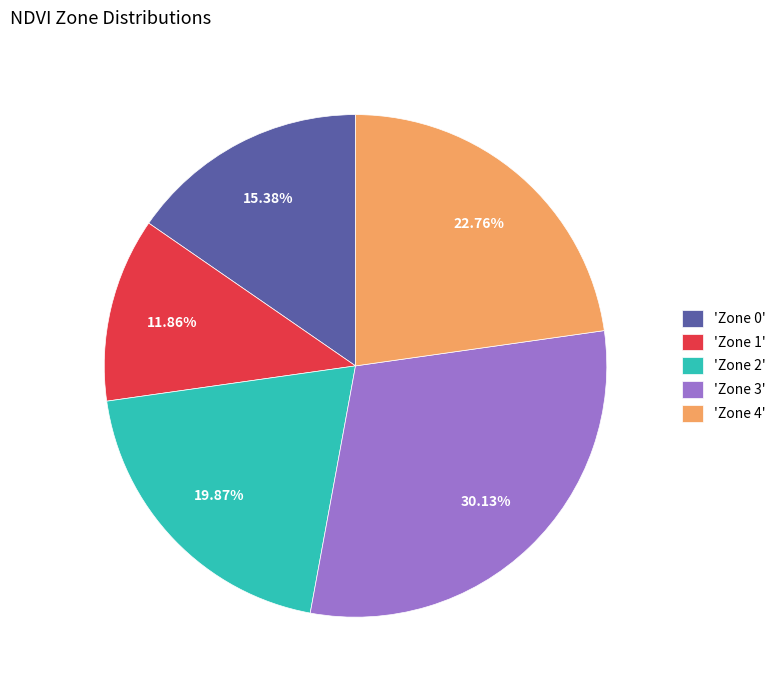

Combined, do 'Zone 1' and 'Zone 4' account for over 50%?

No